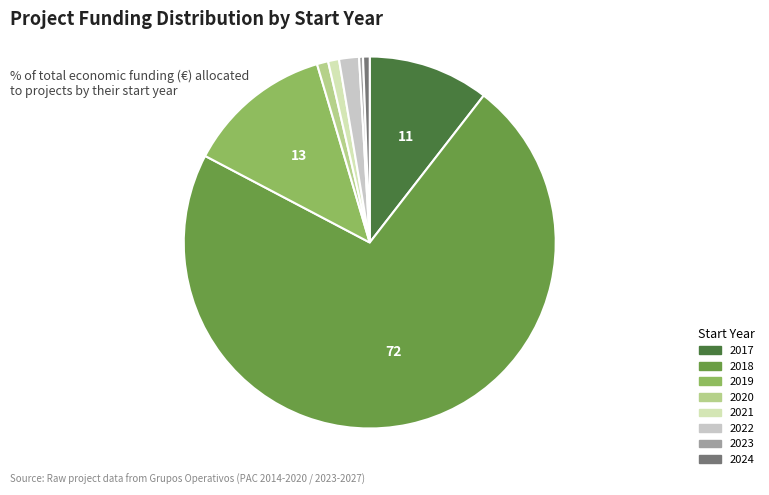

Which has a higher value, 2022 or 2019?

2019